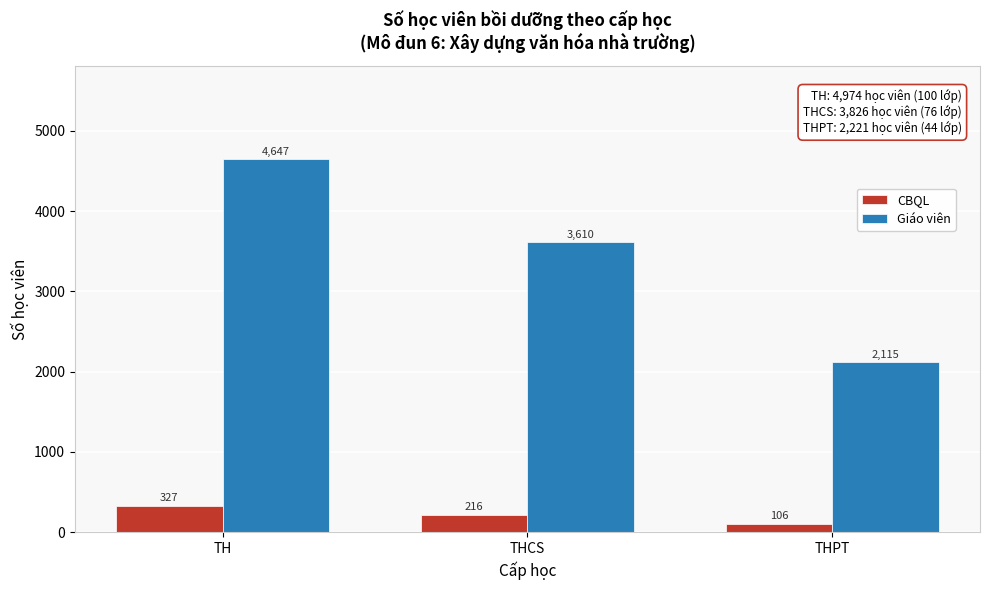

Reading left to right, transcribe all the data shown in this chart.

CBQL: 327	216	106
Giáo viên: 4647	3610	2115